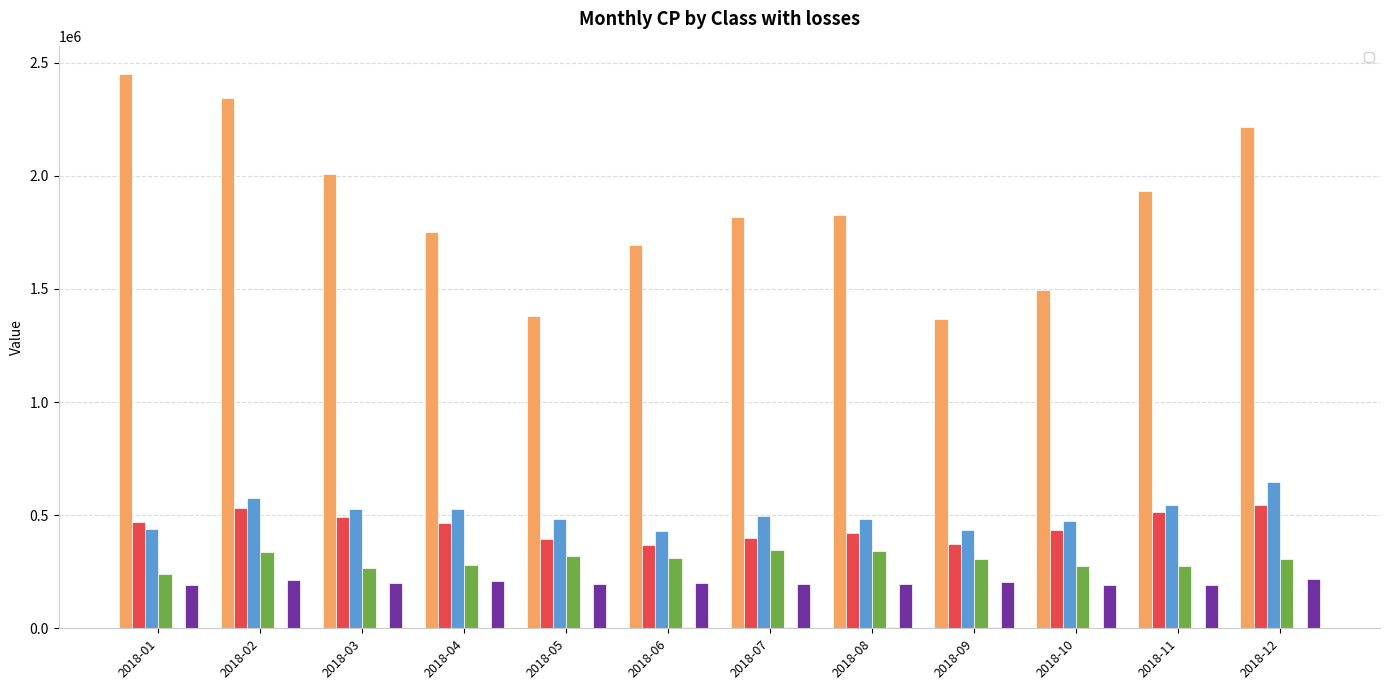

What is the difference between the _29 values at 2018-06 and 2018-12?

3895.2